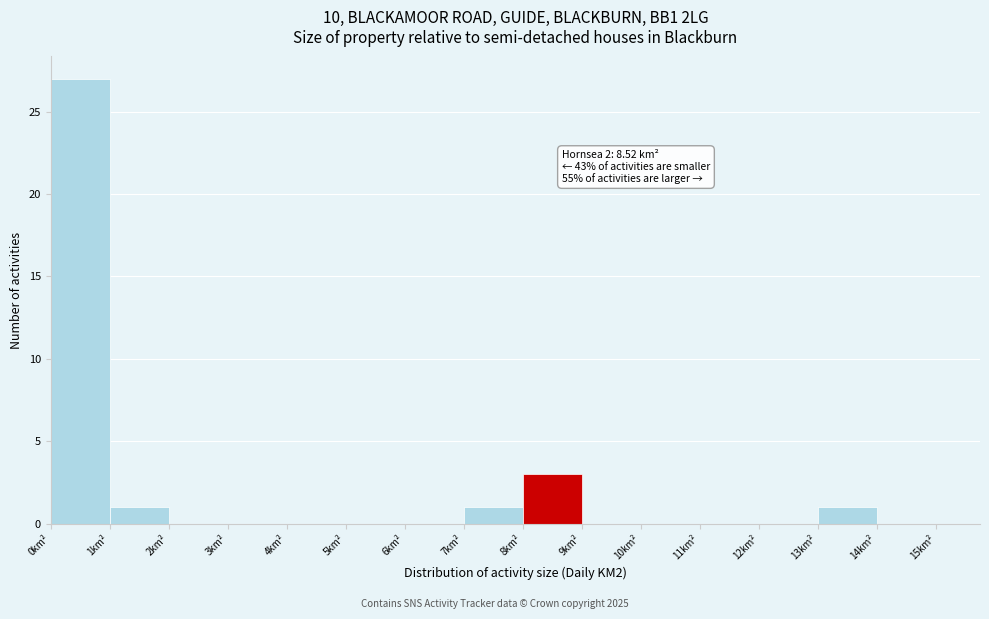

Over which range of the x-axis is the bar tallest?

0 to 1